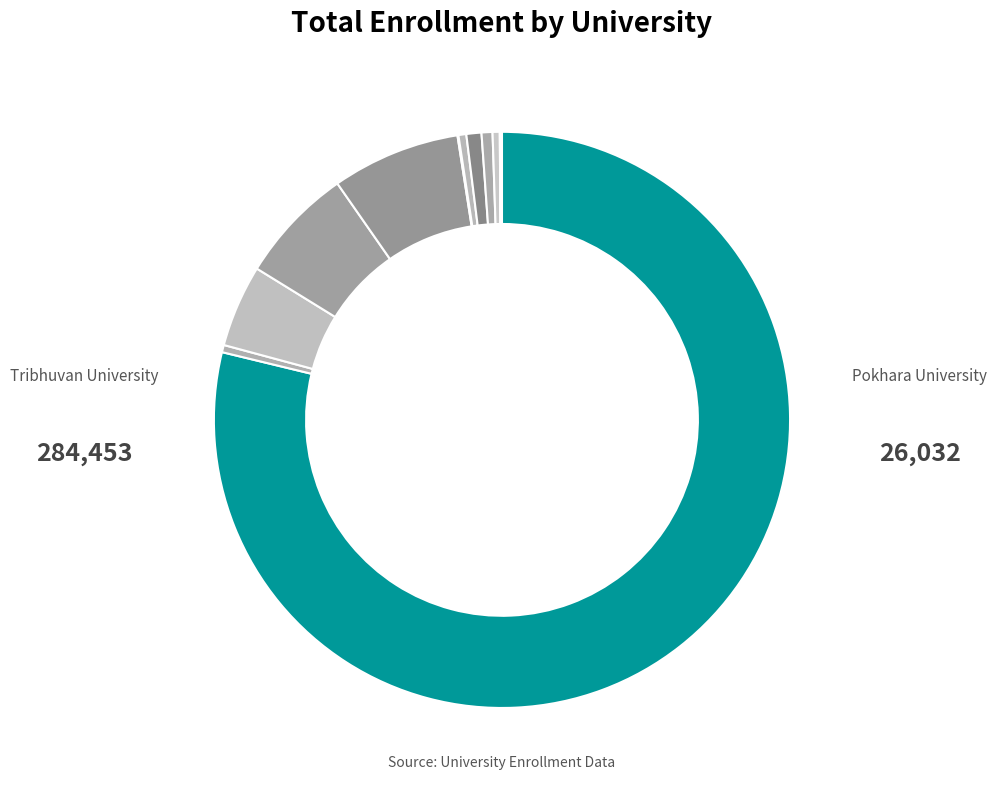

What is the smallest slice in the pie chart?

National Academy of Medical Sciences